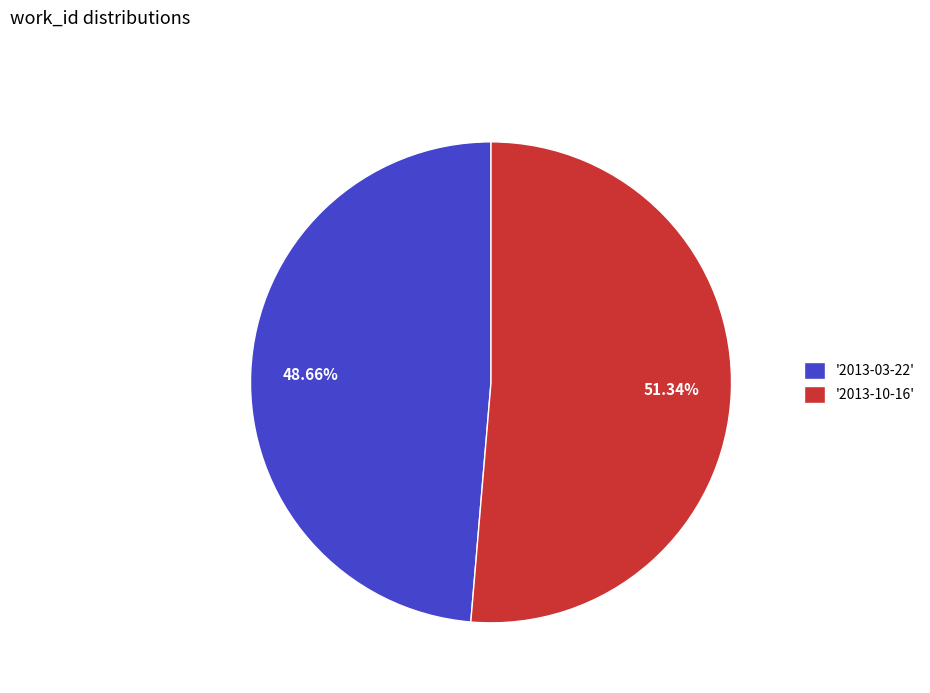

Do '2013-10-16' and '2013-03-22' together represent more than half of the pie?

Yes